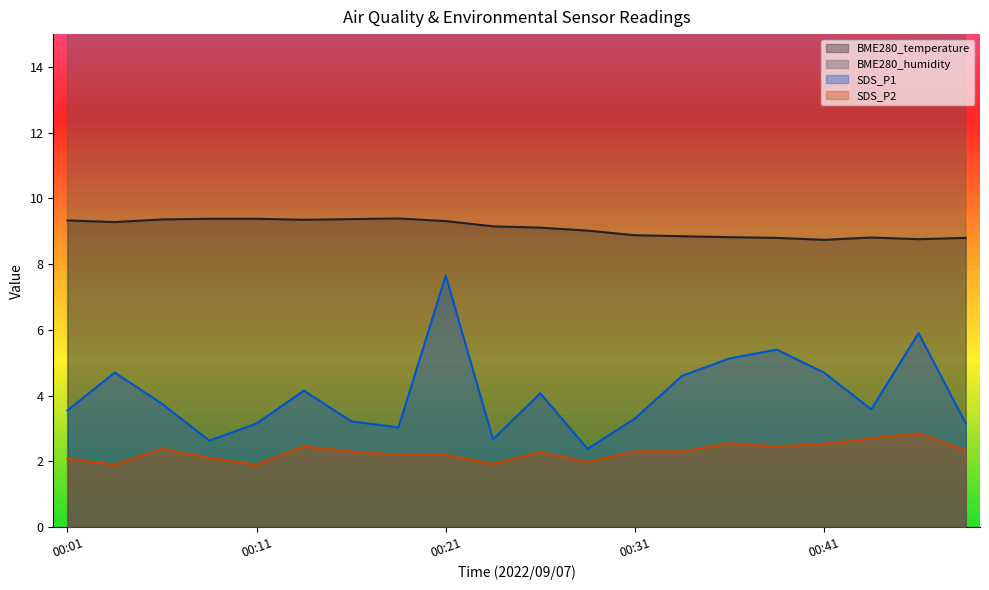

How many interior local peaks does the BME280_temperature series have?

2